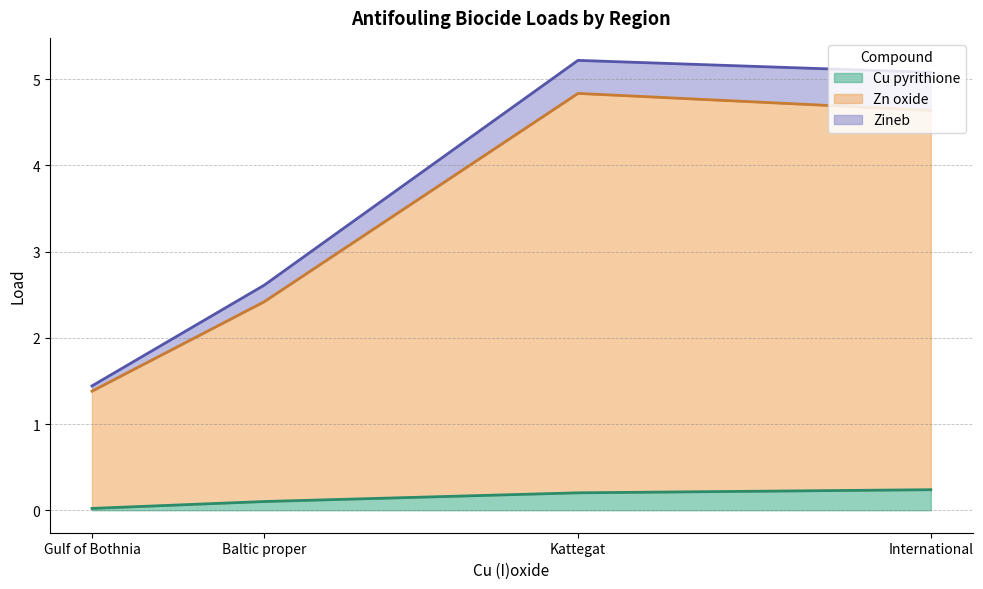

True or false: Zineb has a value of 0.1 at Gulf of Bothnia.

True